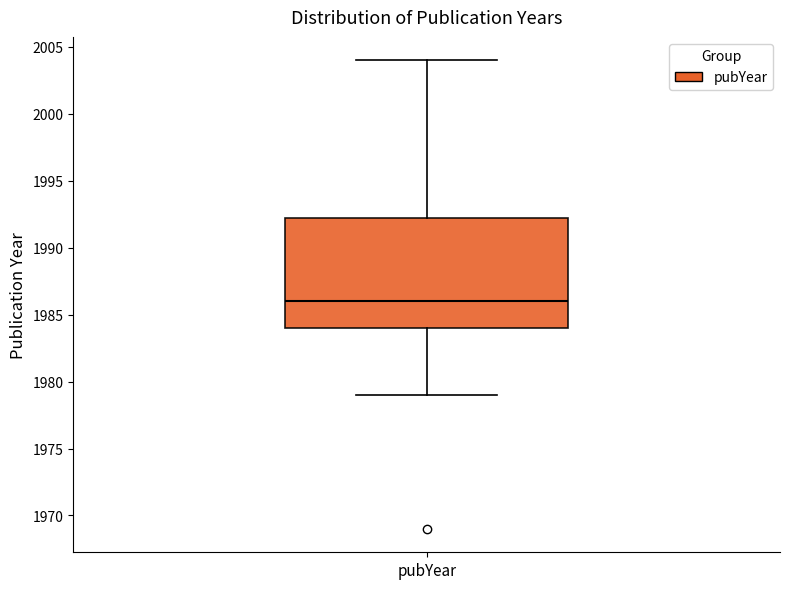

Where does the lower whisker of the box for pubYear end on the y-axis? The values are not printed on the chart, so give them approximately, as read against the axis.

1979.0